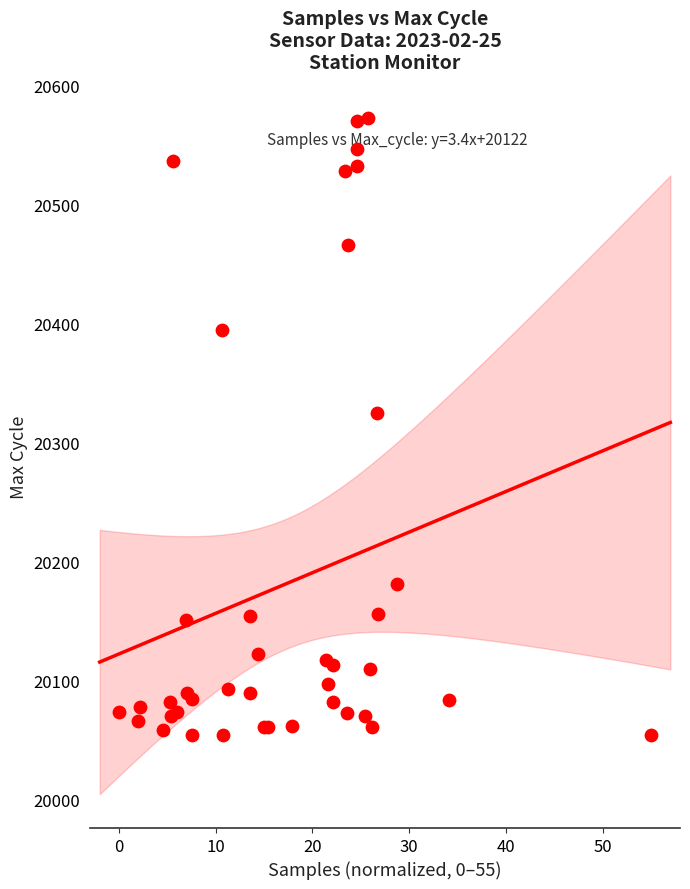

What Y value in the scatter plot is closest to 20313?

20325